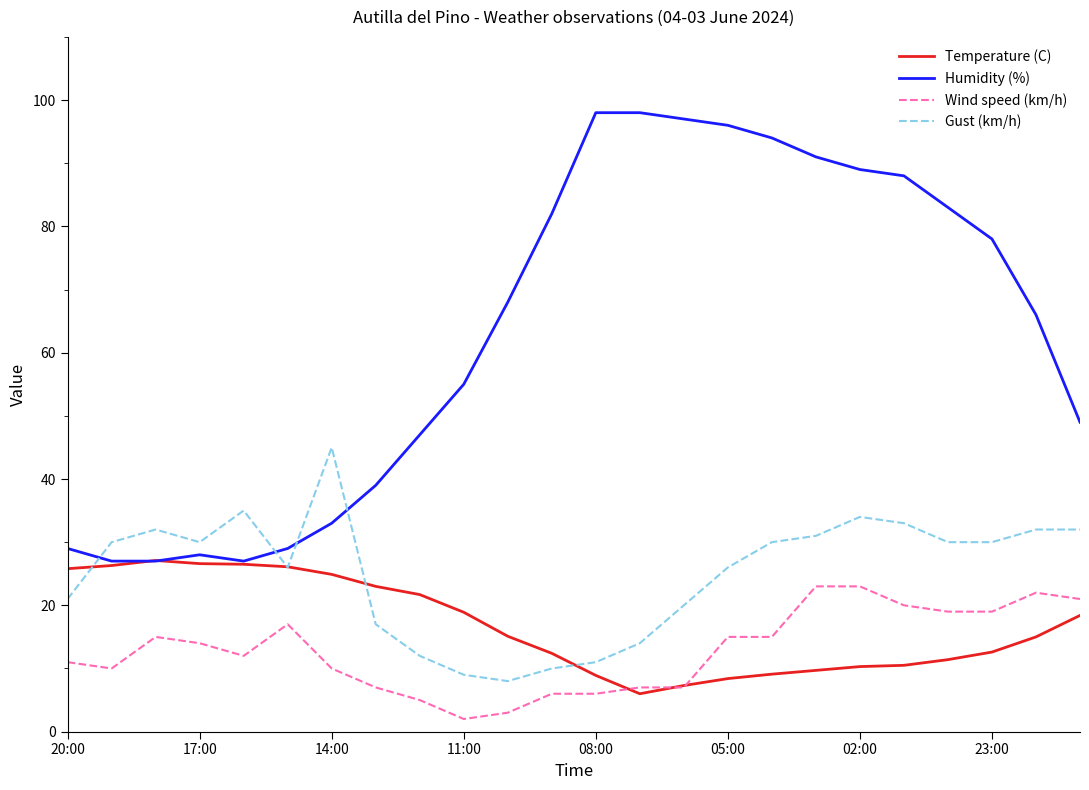

Which series has the widest spread of values?

Humidity (%)